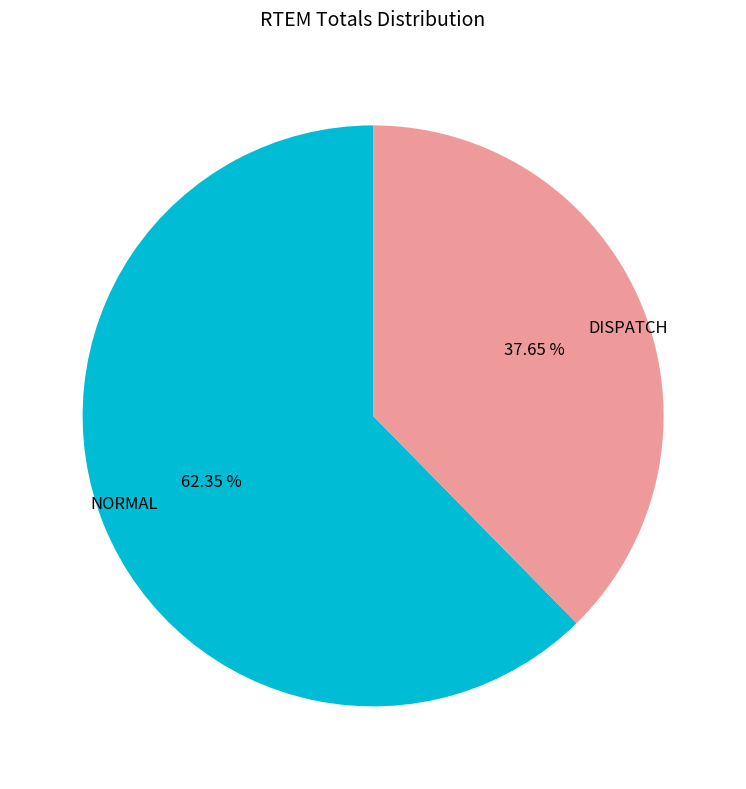

Is there any slice that represents more than half of the pie?

Yes